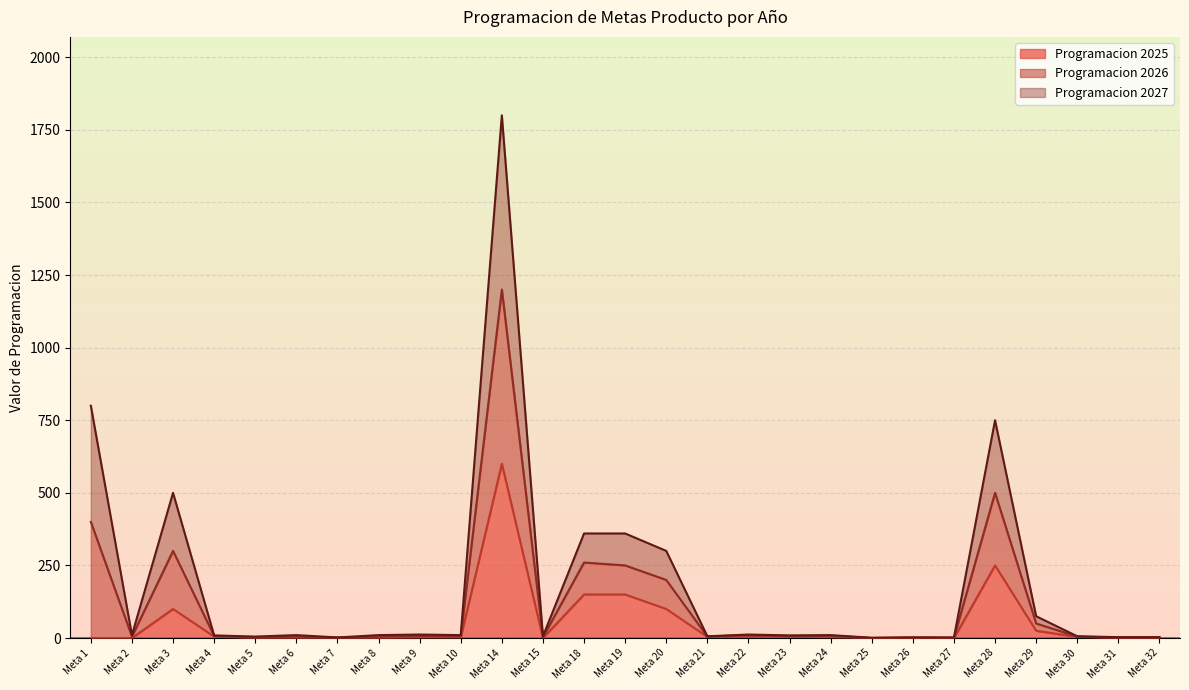

What is the value of the Programacion 2026 point at the 19th from the left?

10